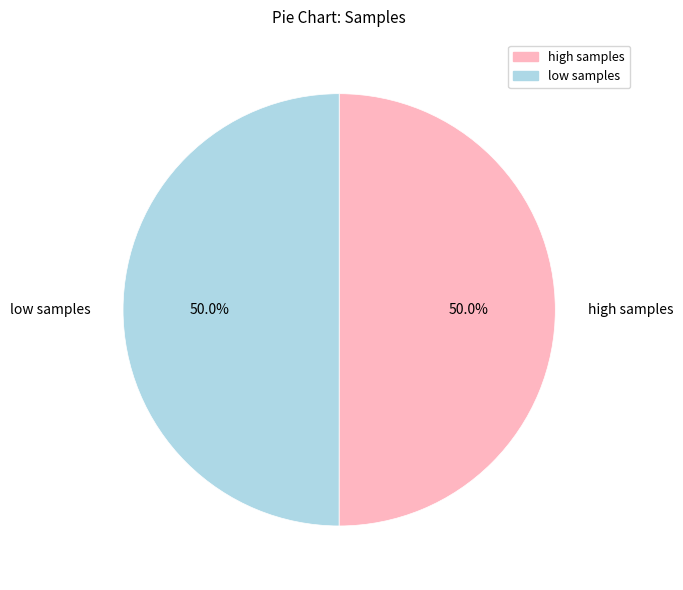

What is the total percentage of low samples and high samples?

100.0%